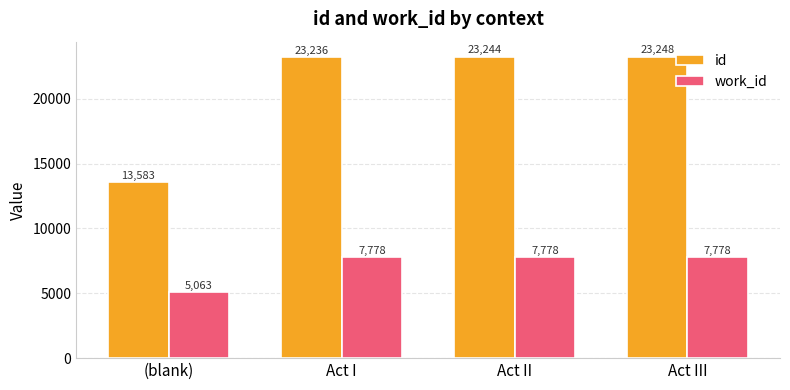

What is the lowest value of the work_id series?

5063.0